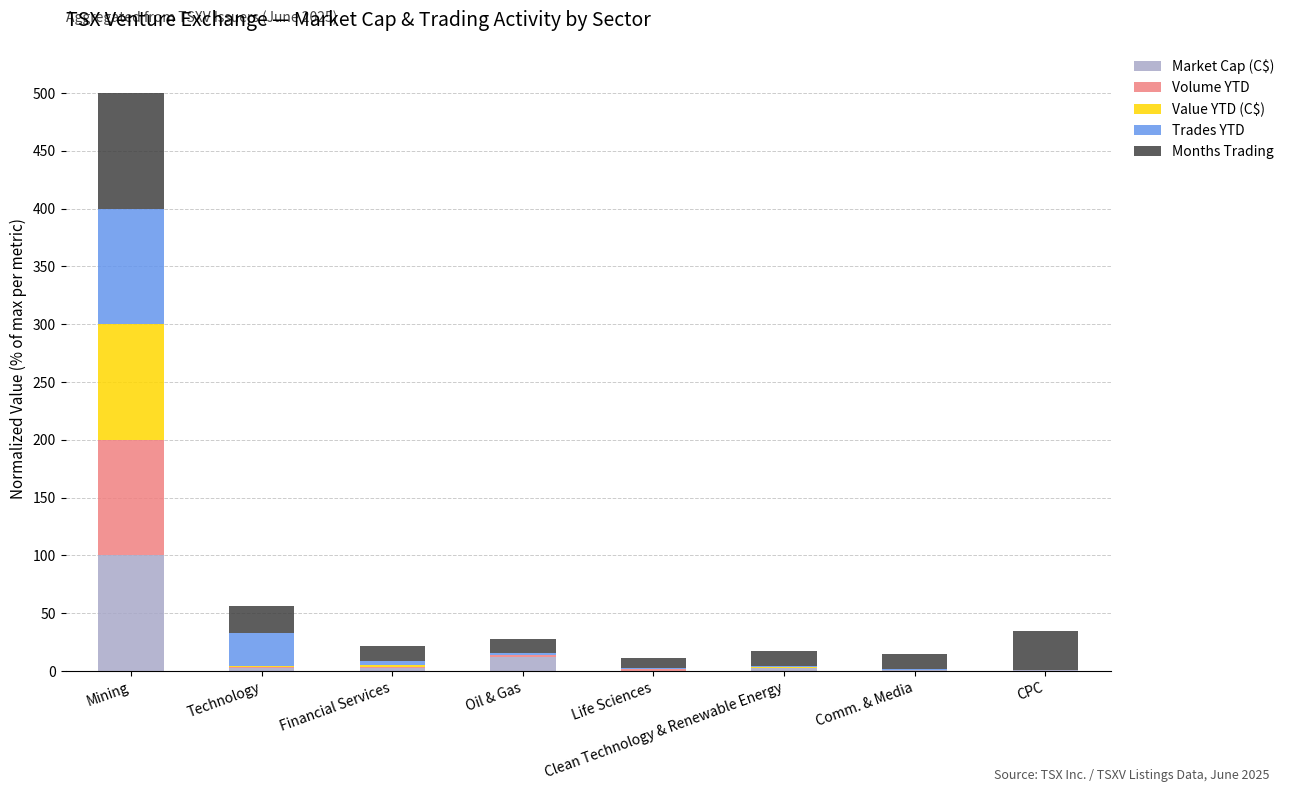

At which category is the sum across all series the highest?

Mining